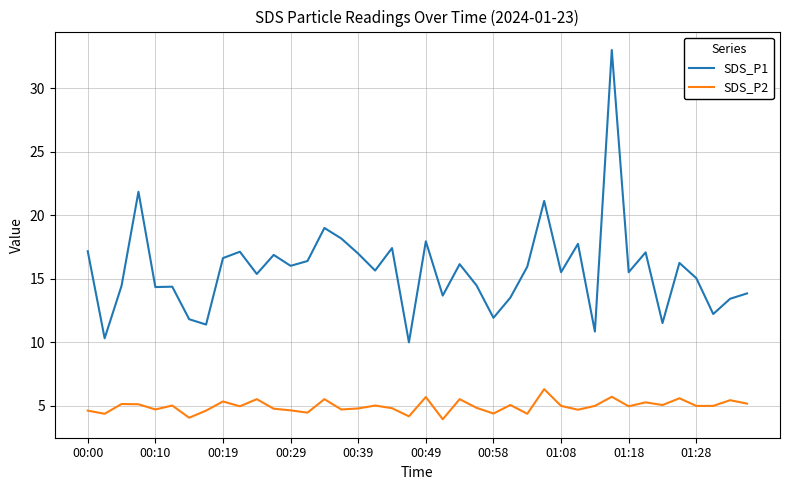

List the series in order of their peak value, lowest first.

SDS_P2, SDS_P1